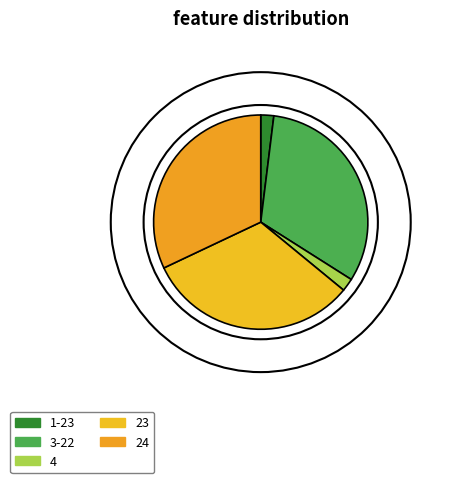

Is it true that 23 is 46% of the pie?

False